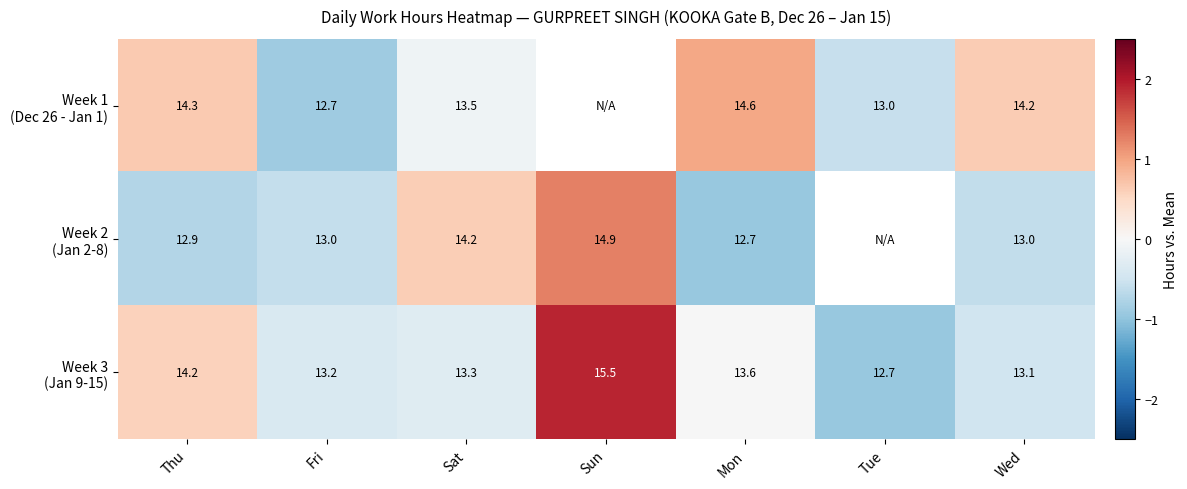

Where does the Week 2 (Jan 2-8) series first go above 0?

Sat